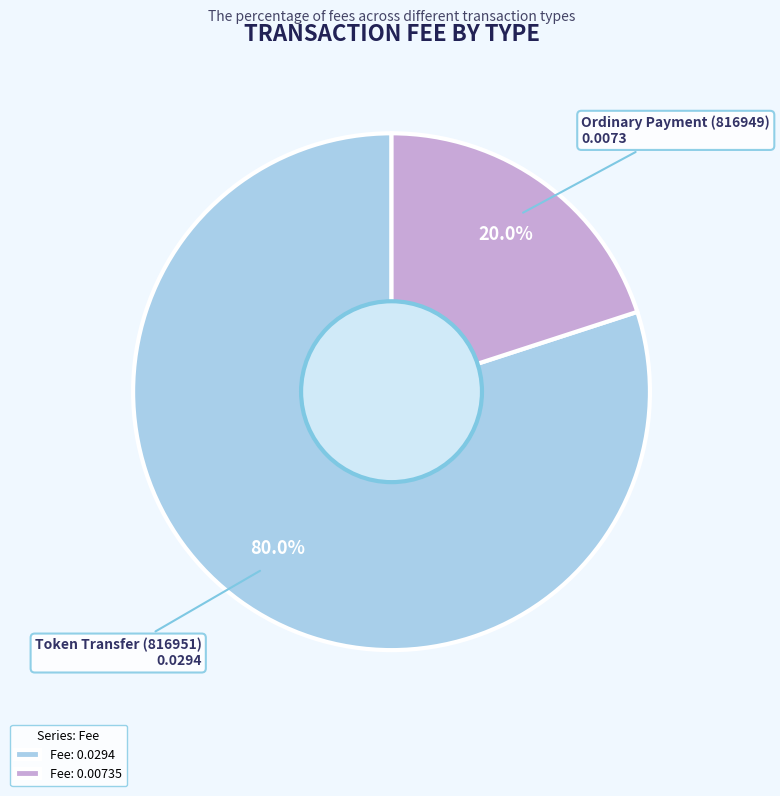

Approximately how many times larger is the value at Fee: 0.0294 compared to Fee: 0.00735?

4.0